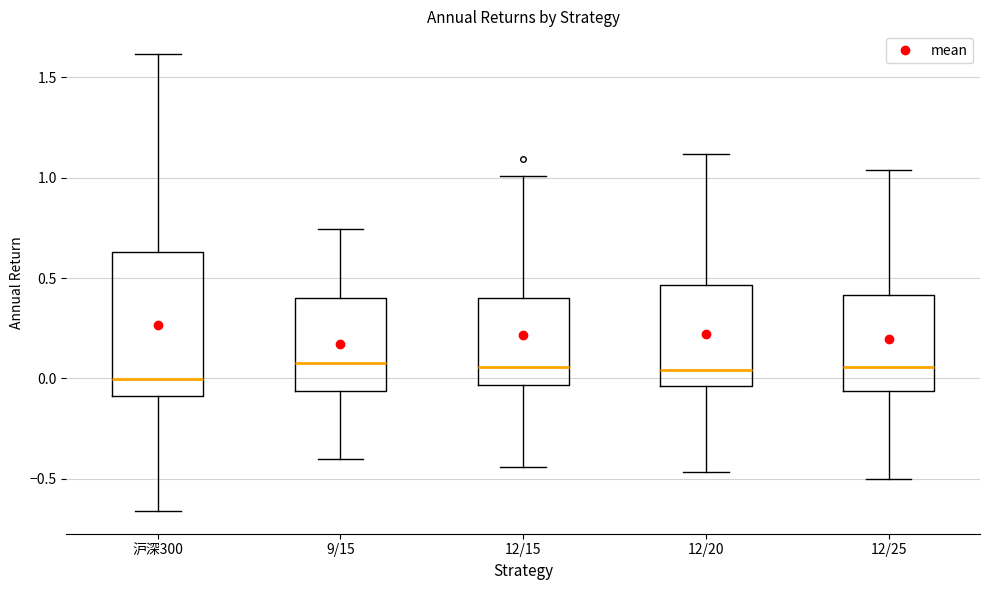

Reading left to right, read every box against the y-axis: the position of its median line, the range the box covers, and the ends of its whiskers. The values are not printed on the chart, so give them approximately, as read against the axis.

沪深300: median 0.00, box -0.10 to 0.65, whiskers -0.65 to 1.60
9/15: median 0.10, box -0.05 to 0.40, whiskers -0.40 to 0.75
12/15: median 0.05, box -0.05 to 0.40, whiskers -0.45 to 1.00
12/20: median 0.05, box -0.05 to 0.45, whiskers -0.45 to 1.10
12/25: median 0.05, box -0.05 to 0.40, whiskers -0.50 to 1.05